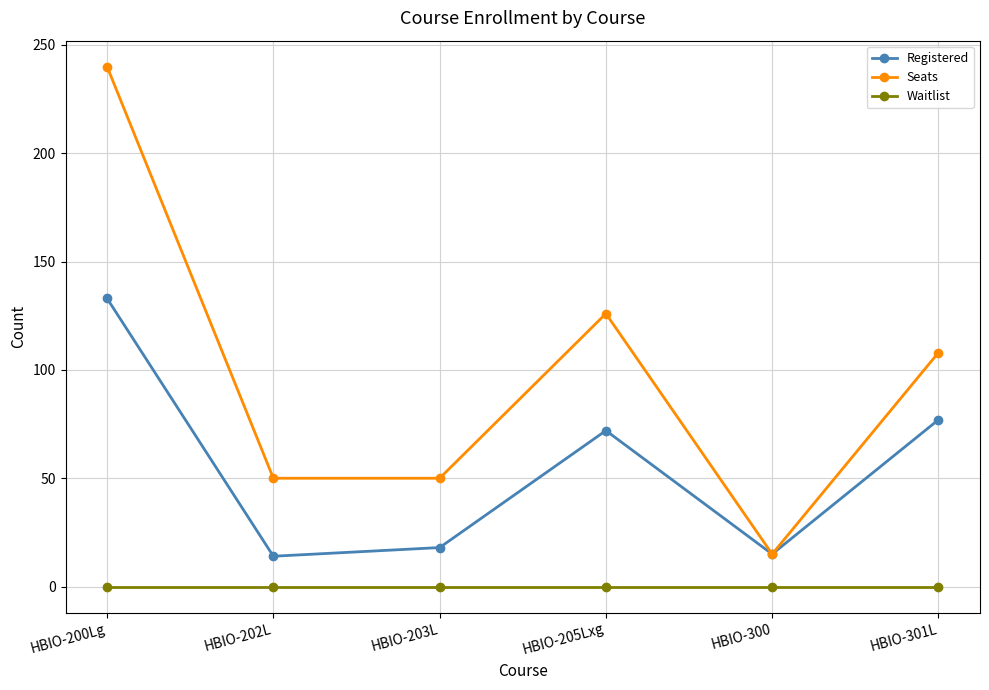

At which category does the chart reach its peak across all series?

HBIO-200Lg